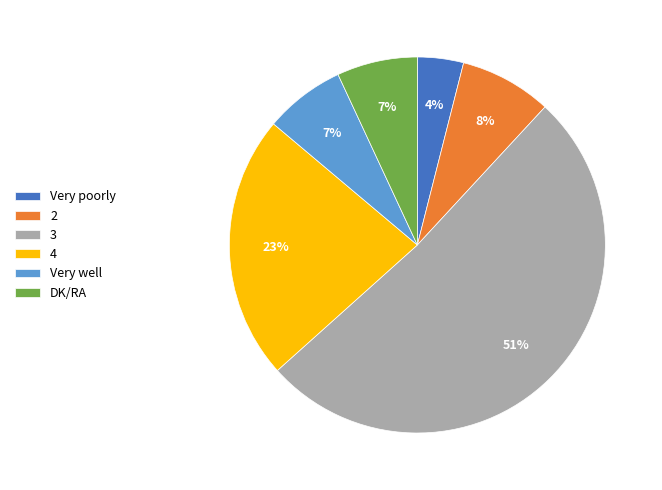

How many slices are in this pie chart?

6